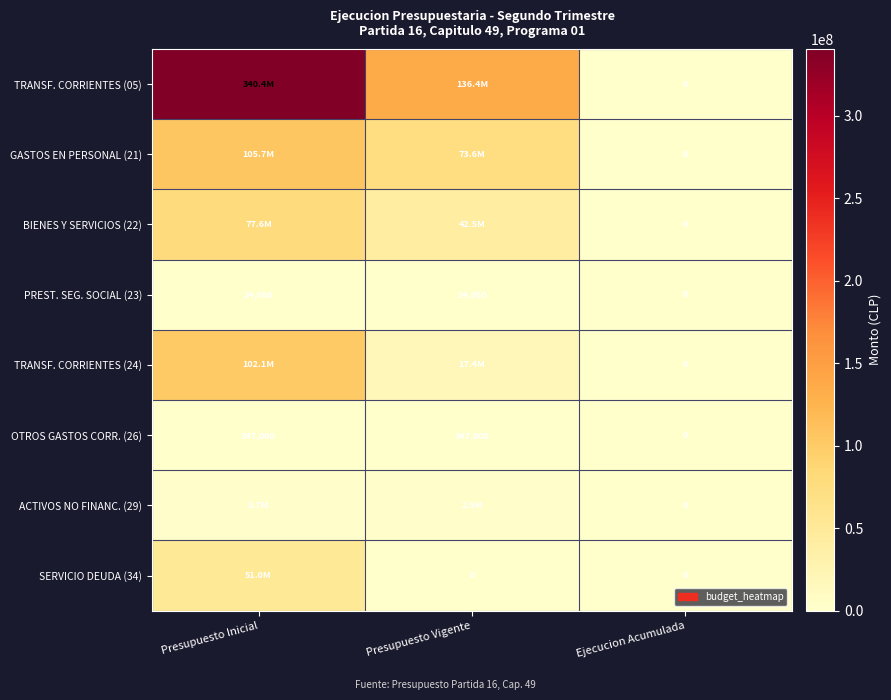

Count the PREST. SEG. SOCIAL (23) values in the range 0 to 24050.

3